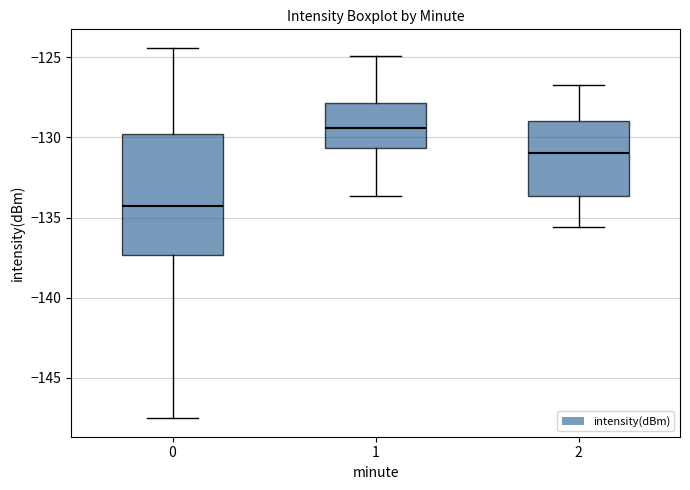

Where does the median line of the box at x = 2 sit on the y-axis? The values are not printed on the chart, so give them approximately, as read against the axis.

-131.0